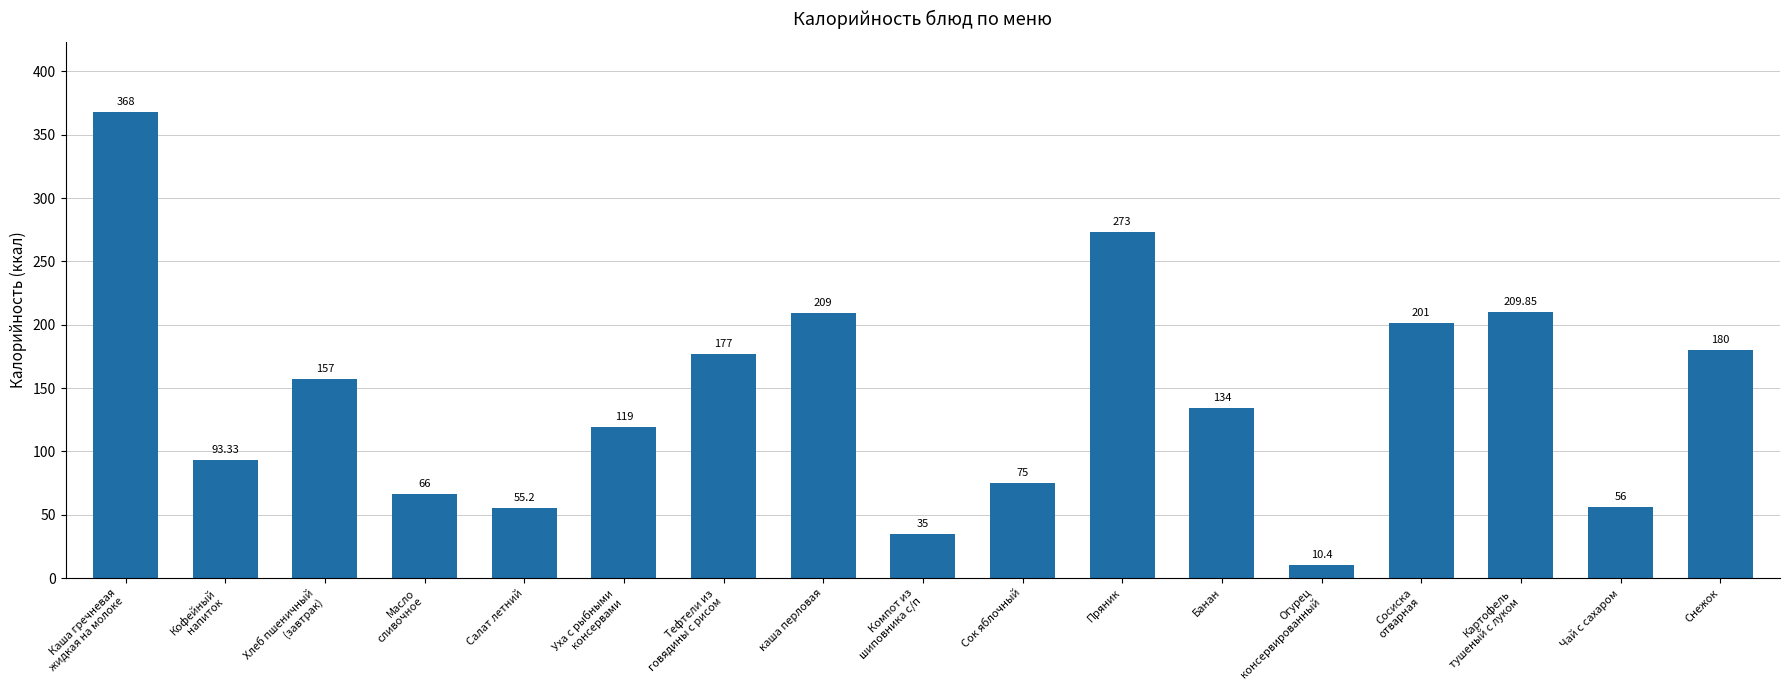

What is the greatest value displayed?

368.0